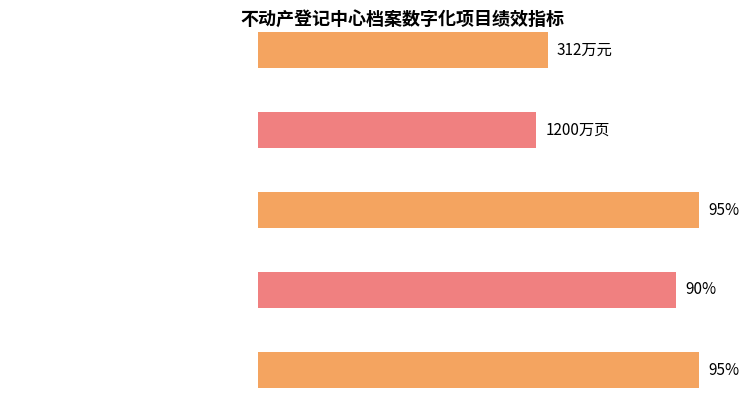

What is the change in value from 项目的成本(万元) to 扫描档案达标率(%)?

-217